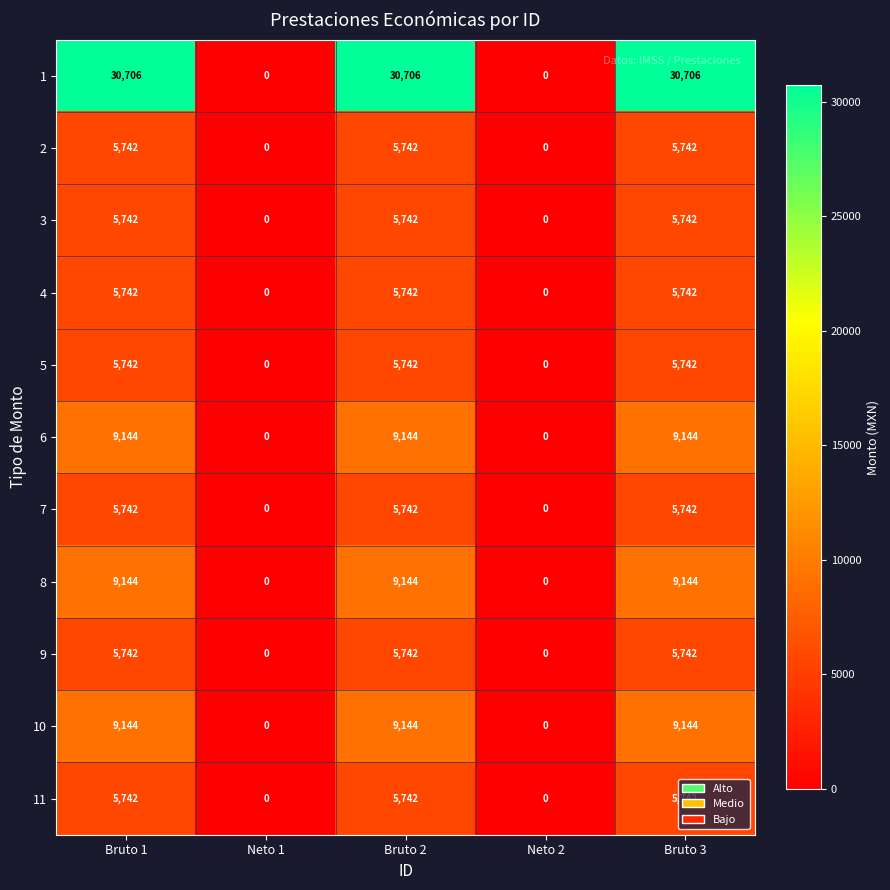

The 6 series shows 9144 at Bruto 1. True or false?

True